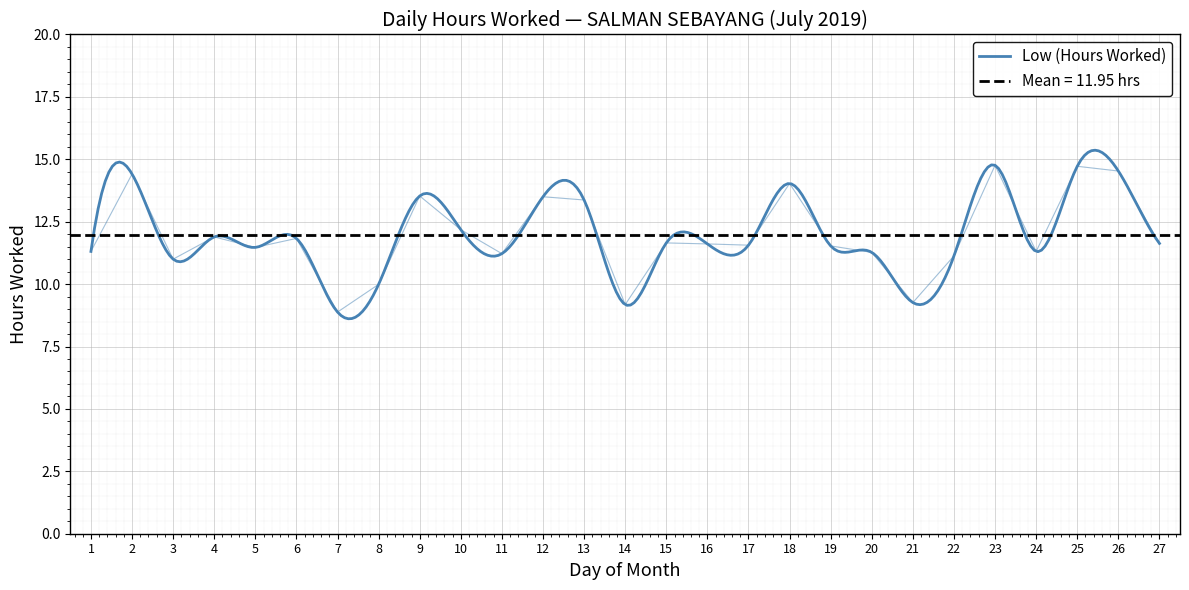

What is the difference between the maximum and minimum values?

5.9